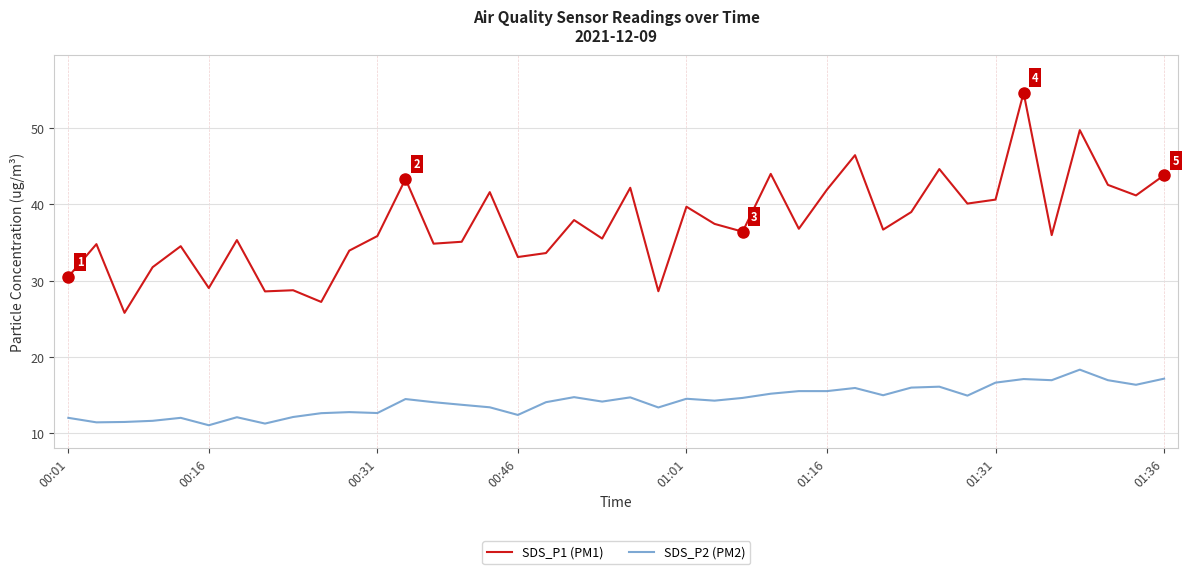

What is the lowest value of the SDS_P2 (PM2) series?

11.1